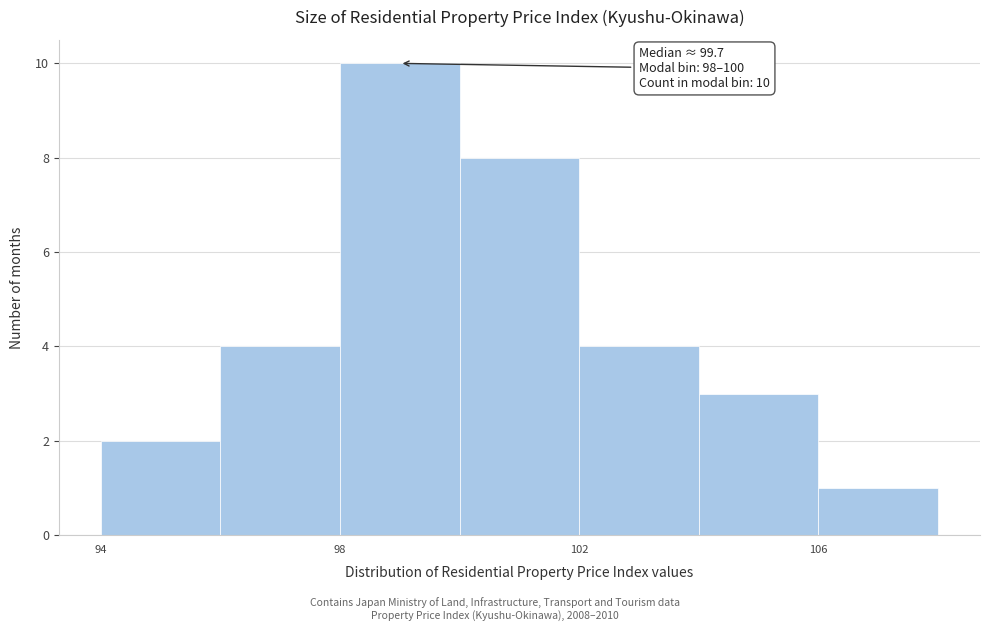

Over which range of the x-axis is the bar tallest?

98 to 100